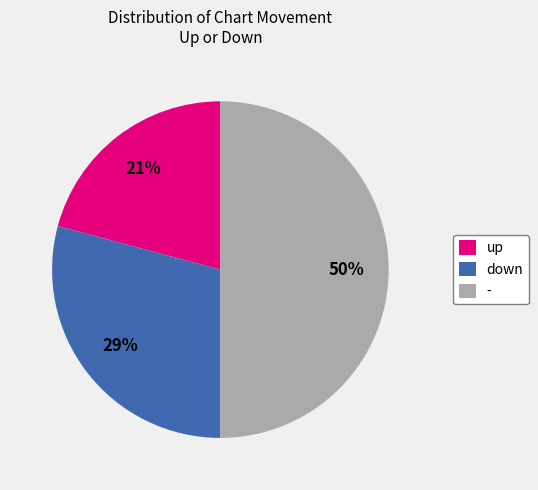

Is the sum of down and - greater than half?

Yes